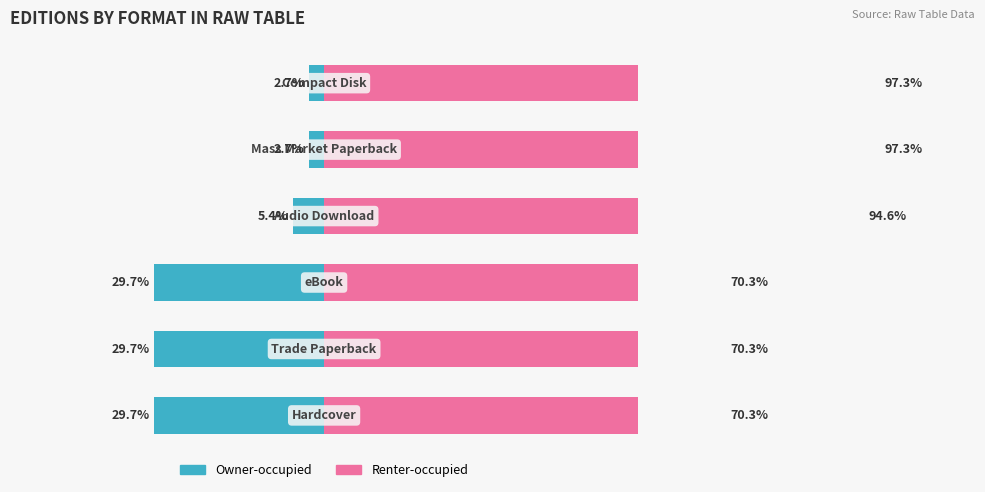

What is the difference between the Owner-occupied values at 2 and 3?

24.3